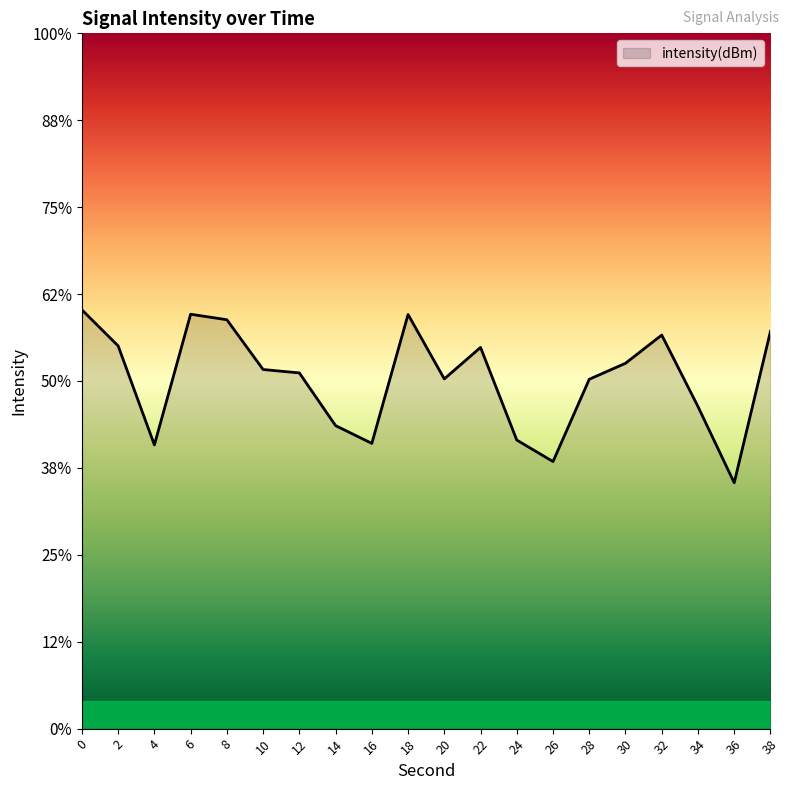

What is the sum of the values at 36 and 20?

-217.2